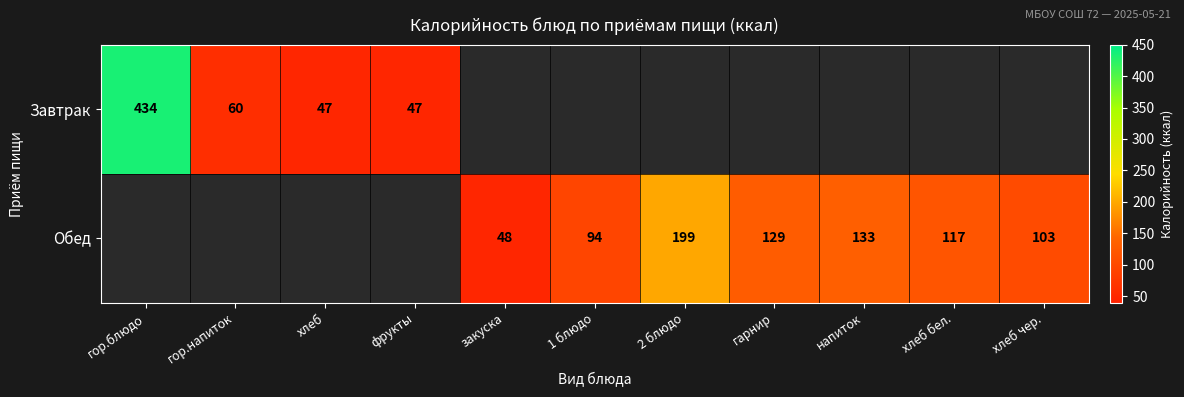

True or false: Завтрак has a value of 47 at фрукты.

True